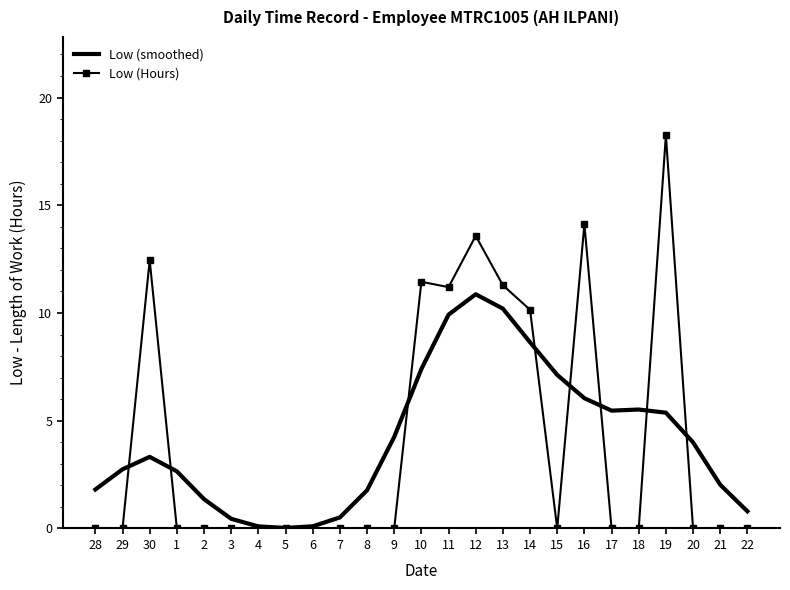

What are all the series names shown in the legend?

Low (smoothed), Low (Hours)